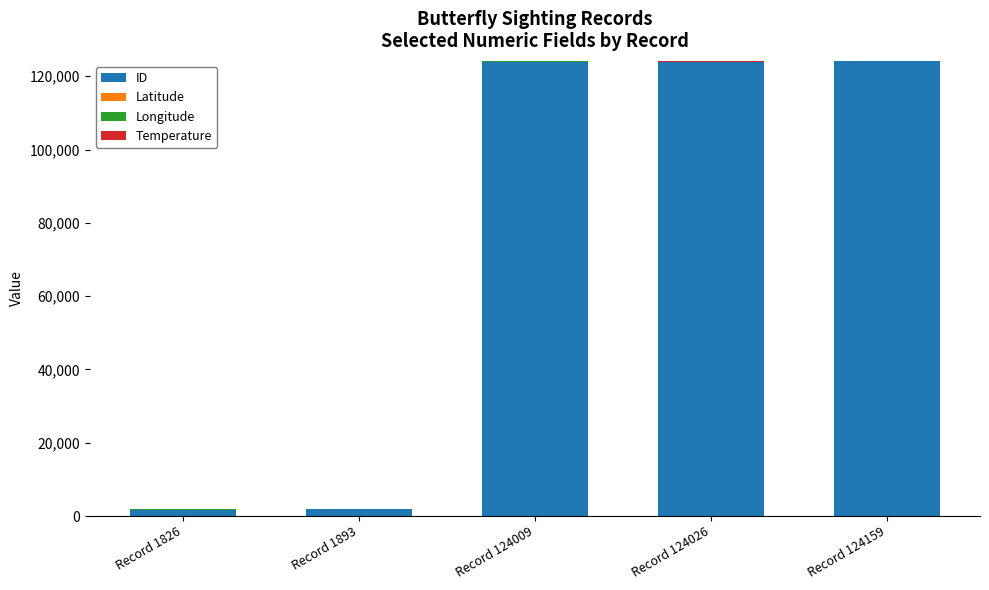

True or false: Latitude has a value of 60.0 at Record 124159.

False